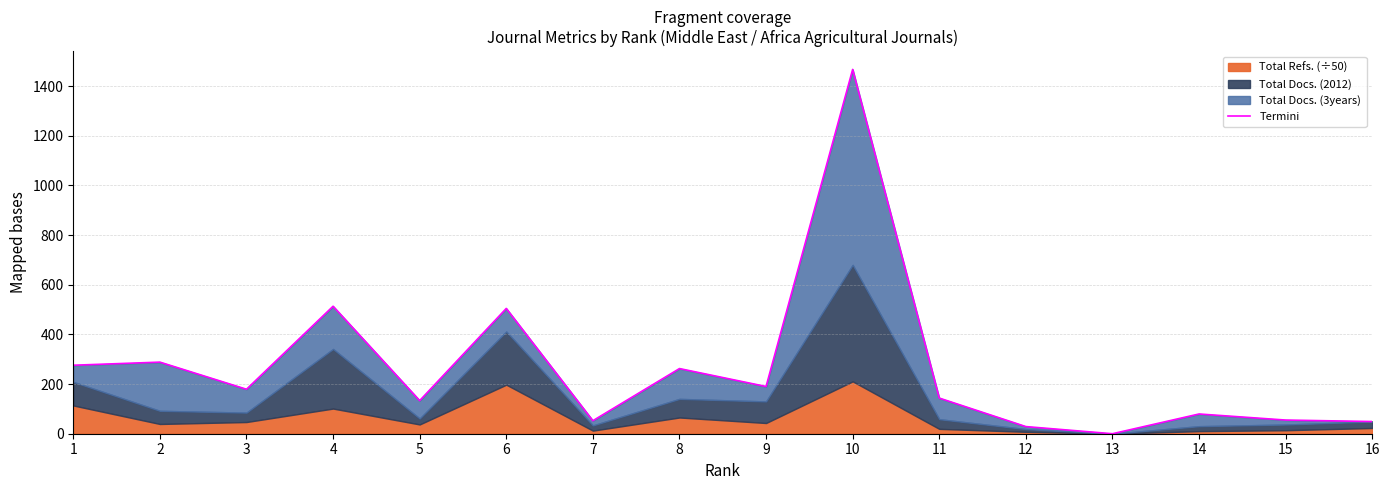

What is the difference between the values at 16 and 14?

30.4